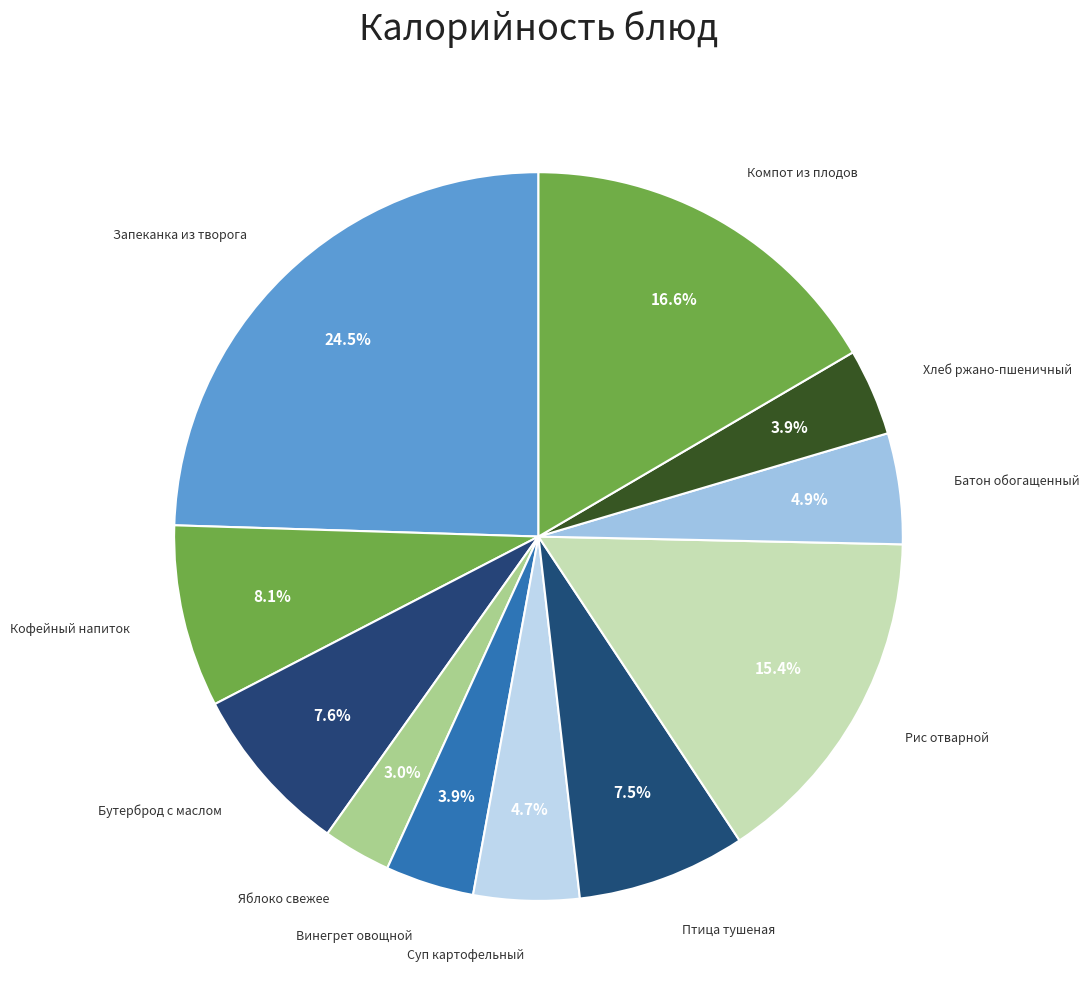

To the nearest percent, what percentage of the pie is Кофейный напиток?

8%